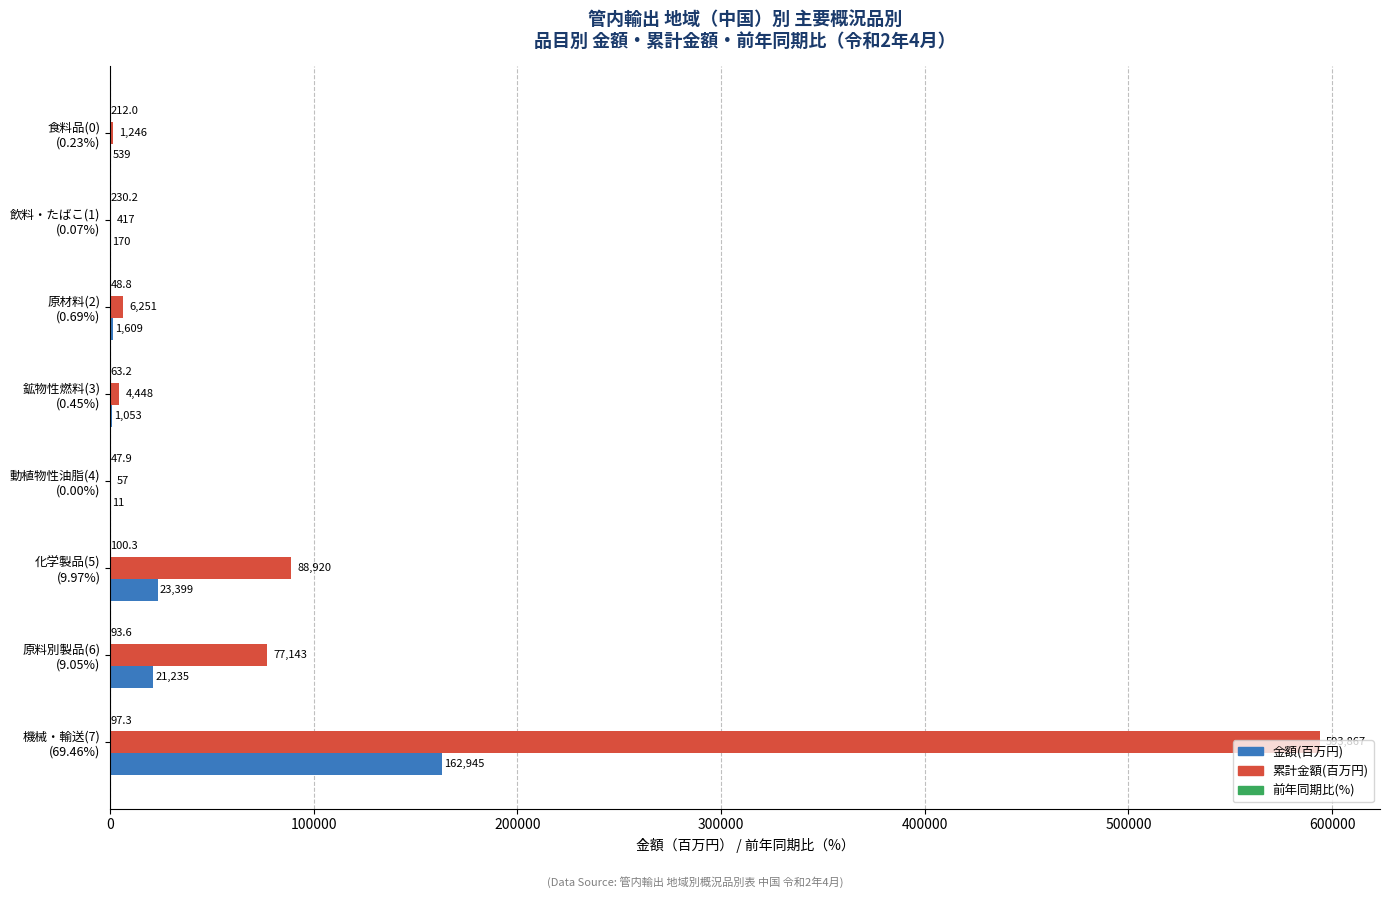

What is the greatest value displayed?

593866.9